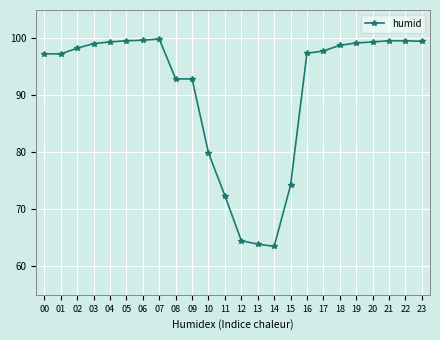

What is the change in value from 05 to 23?

-0.1